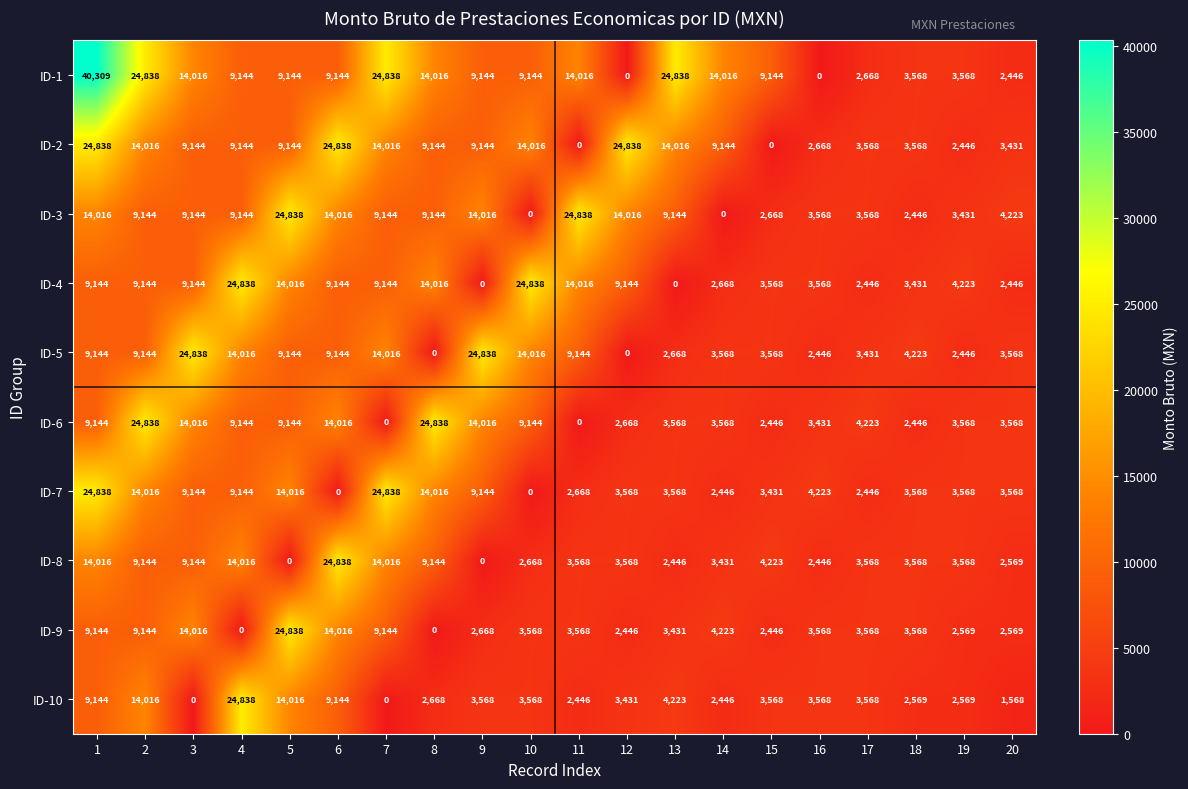

At which category is the sum across all series the highest?

1